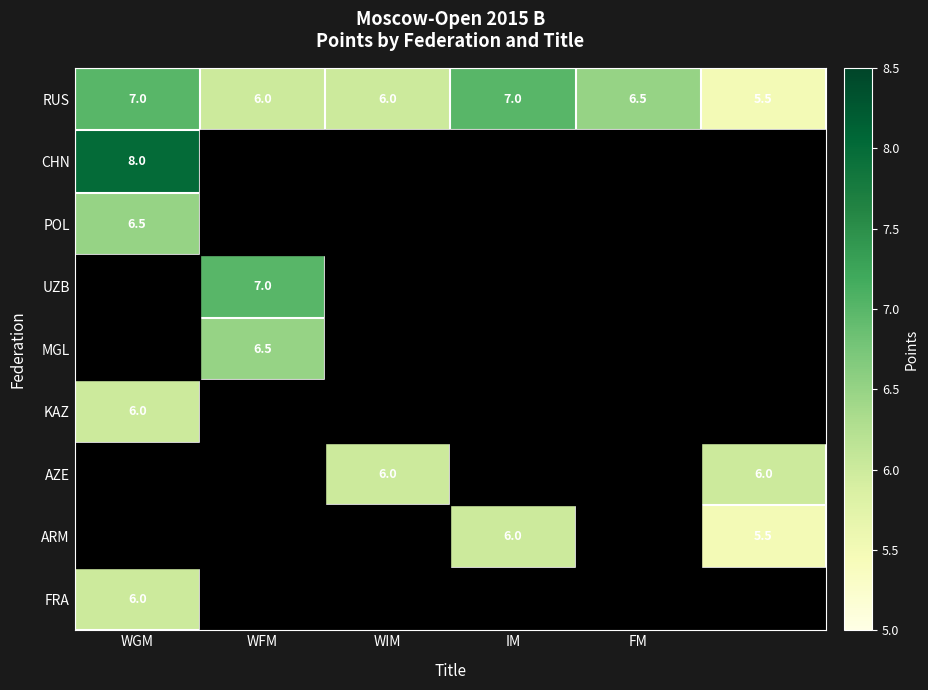

What is the difference between the RUS values at WGM and WIM?

1.0